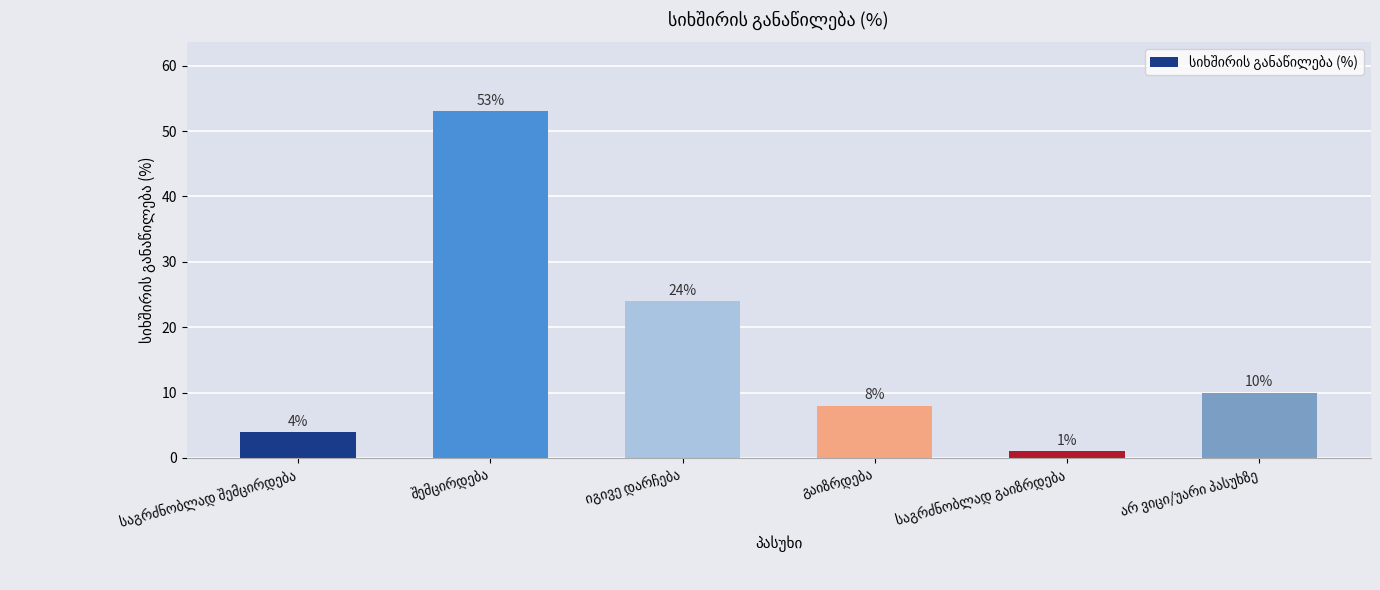

What is the average value?

17